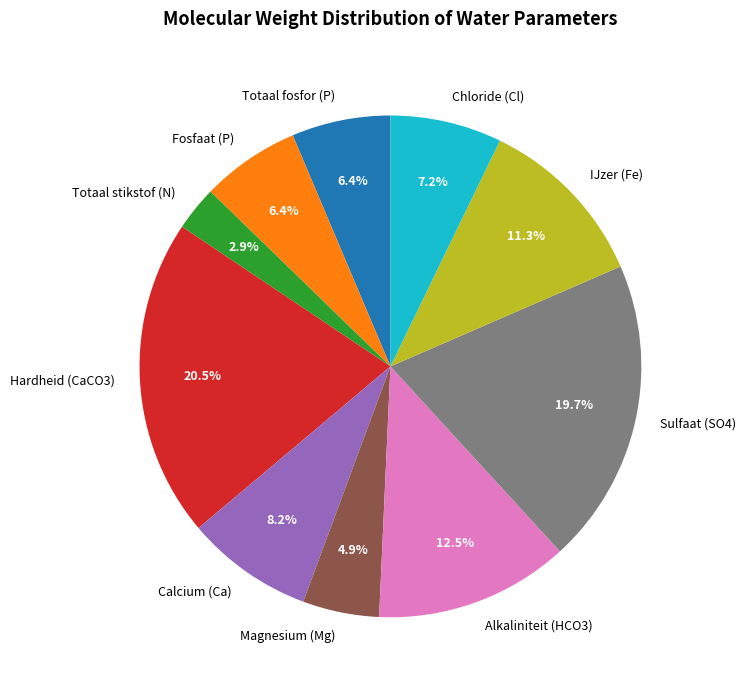

To the nearest percent, what is the difference between the Totaal fosfor (P) and Sulfaat (SO4) slice percentages?

13%